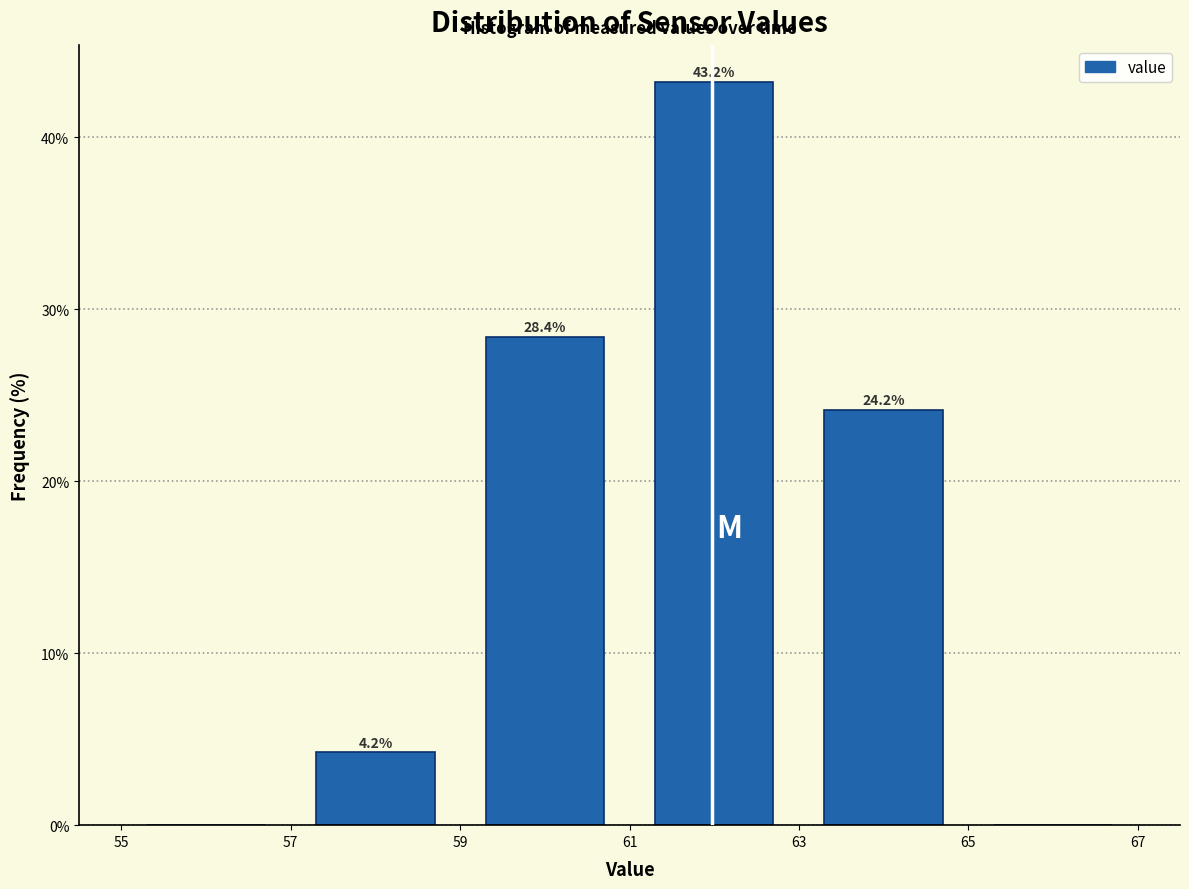

Over which range of the x-axis is the bar tallest?

61 to 63